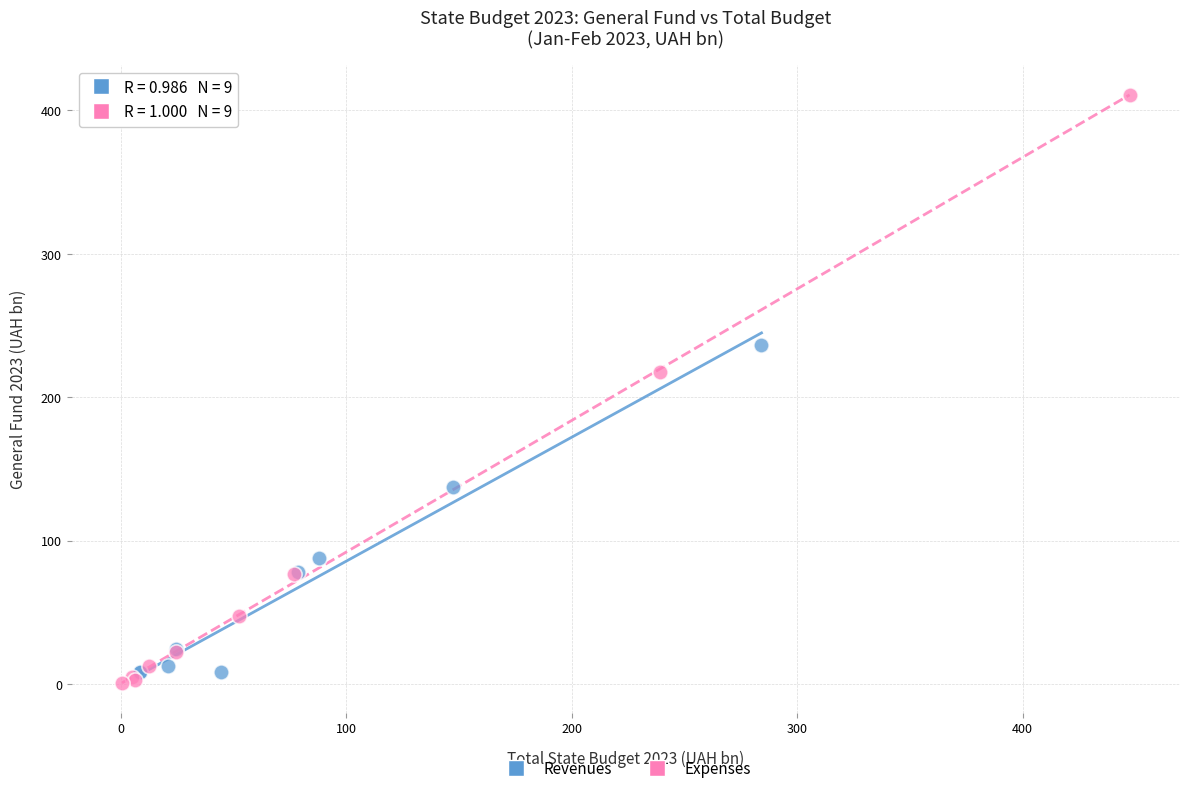

Which series has the largest Y range (max minus min)?

Expenses